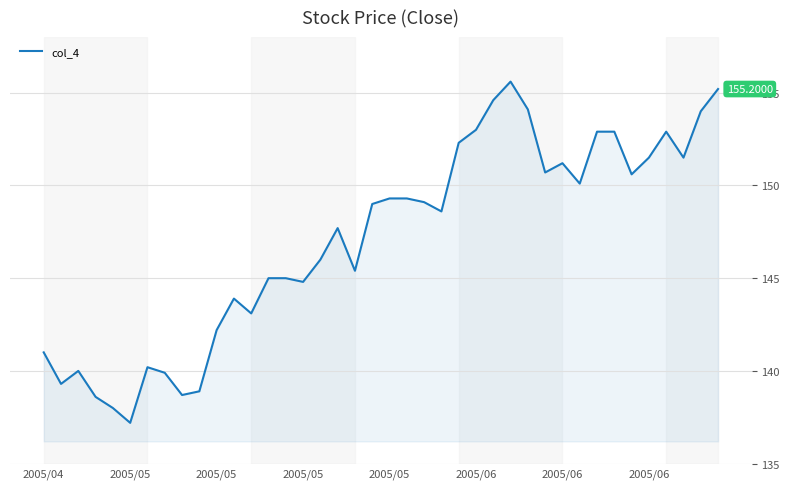

Reading left to right, transcribe all the data shown in this chart.

141.0	139.3	140.0	138.6	138.0	137.2	140.2	139.9	138.7	138.9	142.2	143.9	143.1	145.0	145.0	144.8	146.0	147.7	145.4	149.0	149.3	149.3	149.1	148.6	152.3	153.0	154.6	155.6	154.1	150.7	151.2	150.1	152.9	152.9	150.6	151.5	152.9	151.5	154.0	155.2